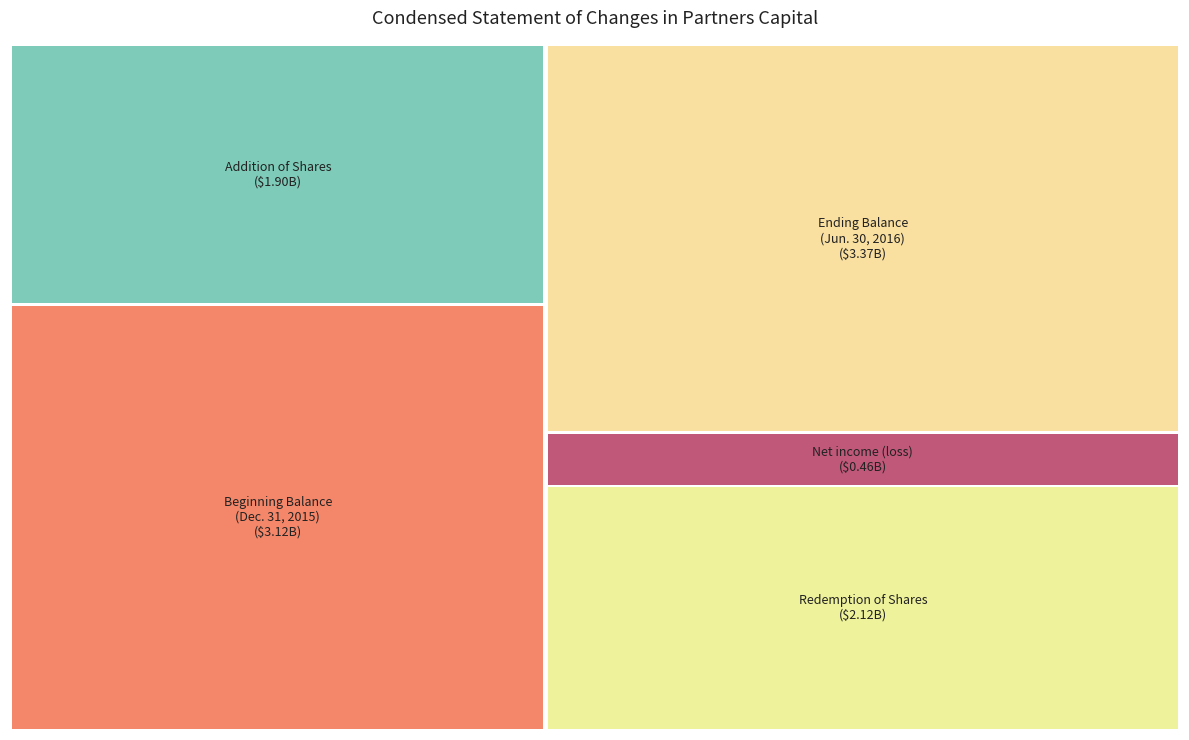

What is the change in value from Beginning Balance at Dec. 31, 2015 to Ending Balance at Jun. 30, 2016?

+246257659